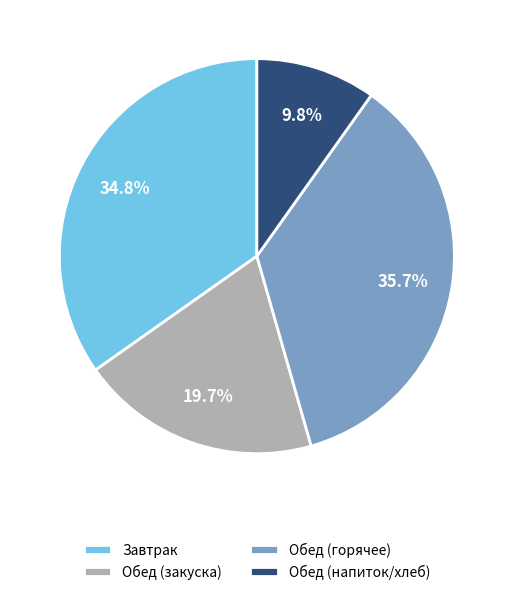

Approximately how many times larger is the value at Обед (закуска) compared to Завтрак?

0.6